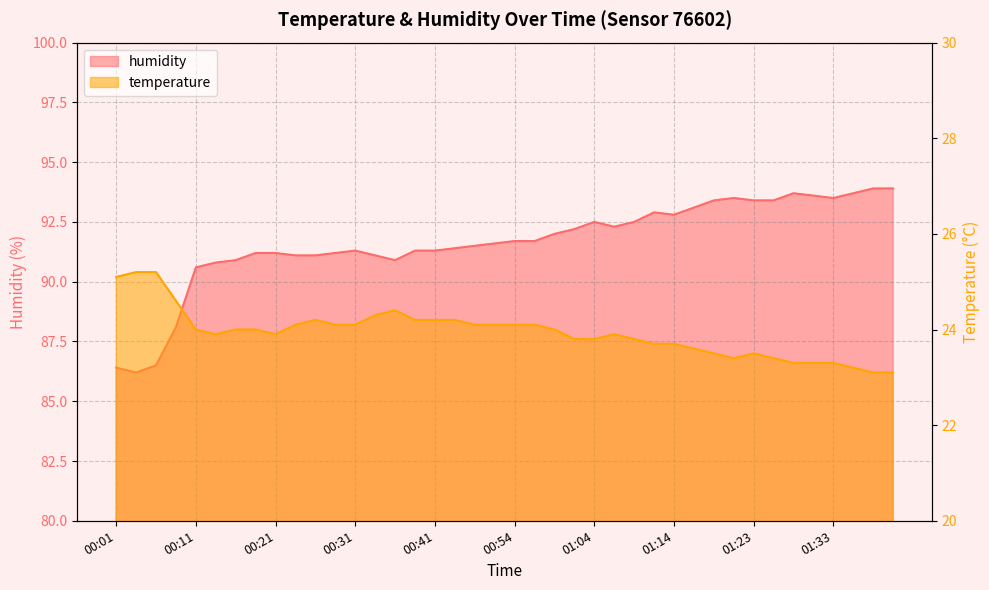

What is the difference between the maximum and minimum values in the temperature series?

2.1